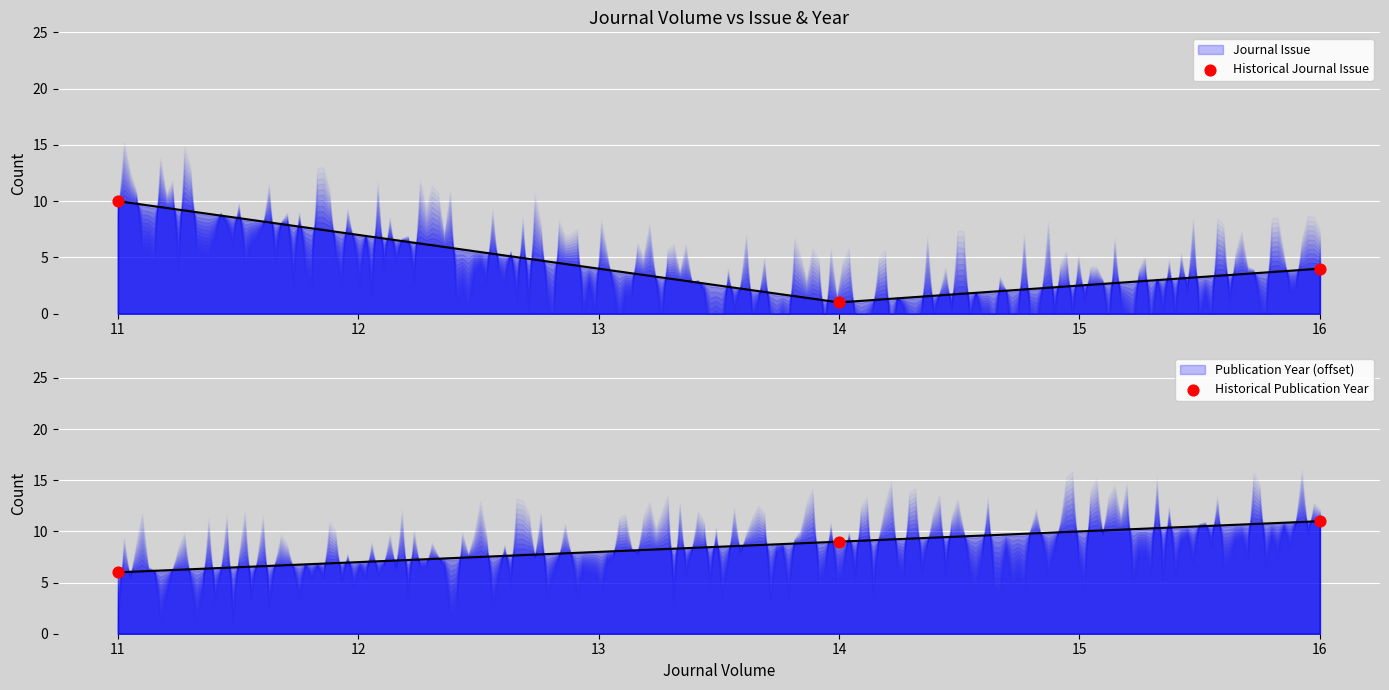

Which series has the largest total across all categories?

Historical Publication Year